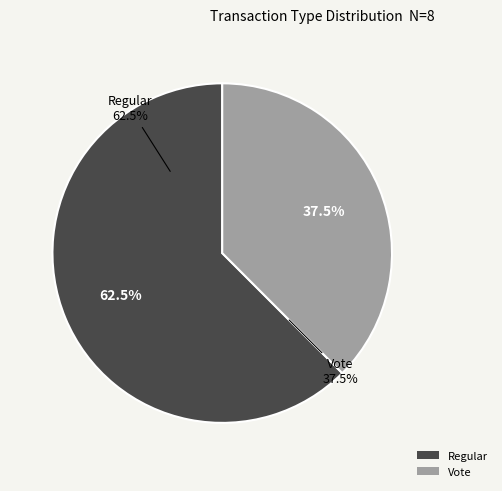

True or false: Vote accounts for 30% of the total.

False